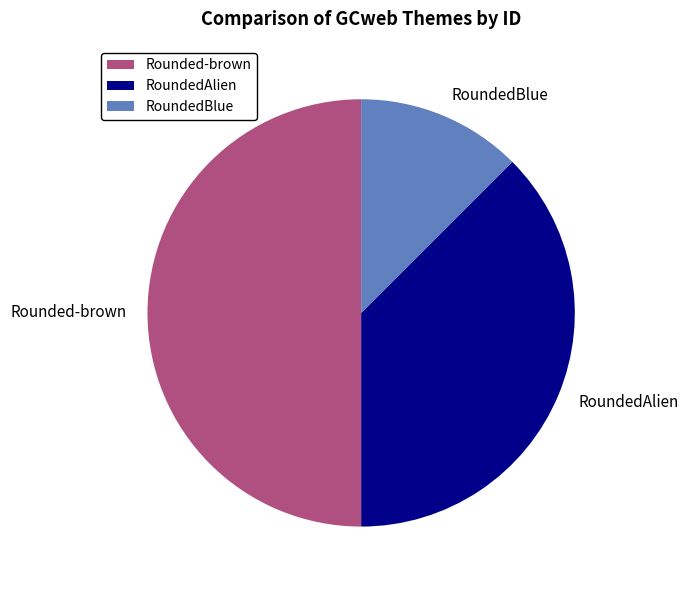

Which slice is the largest?

Rounded-brown